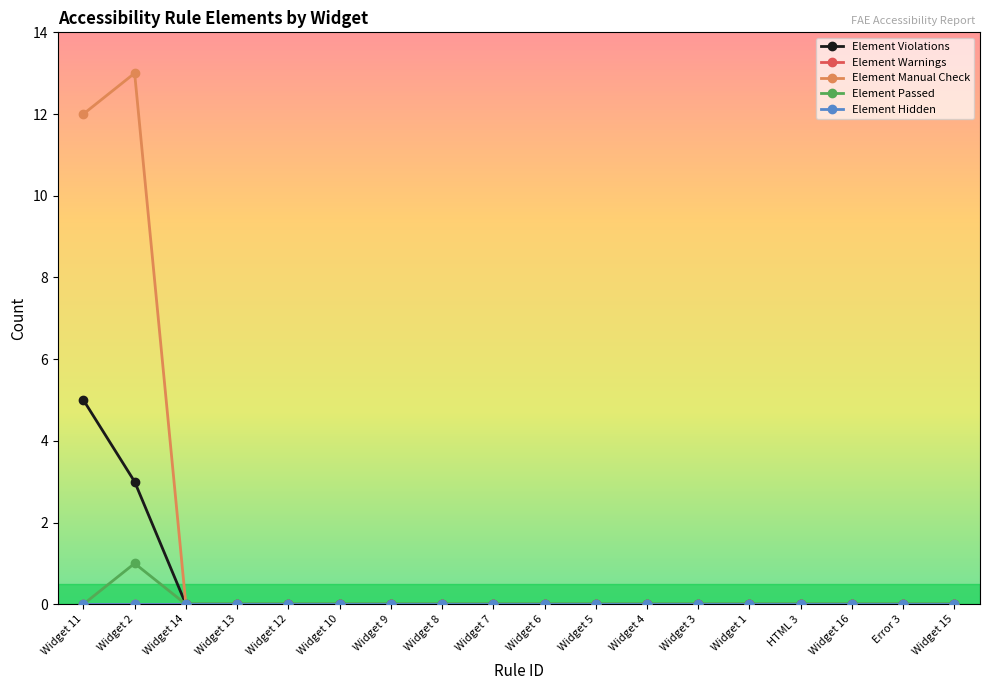

Is this an area chart (filled region under the line)?

No